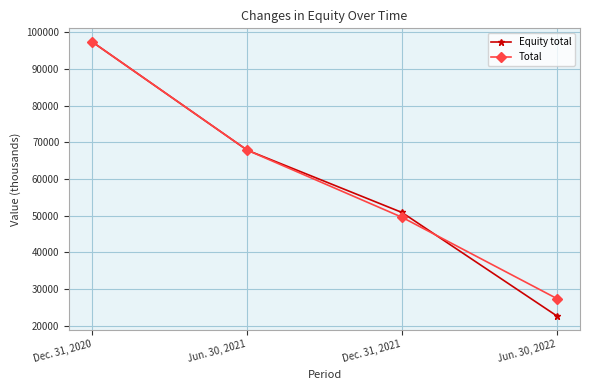

What is the label of the 1st point from the right?

Jun. 30, 2022